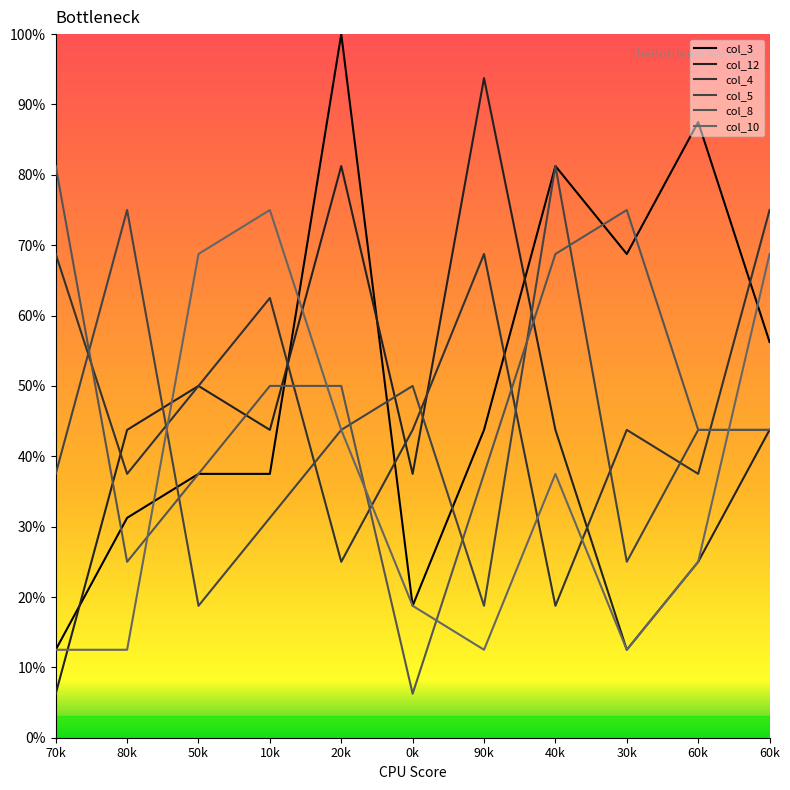

Does the chart display data point markers on the line(s)?

No